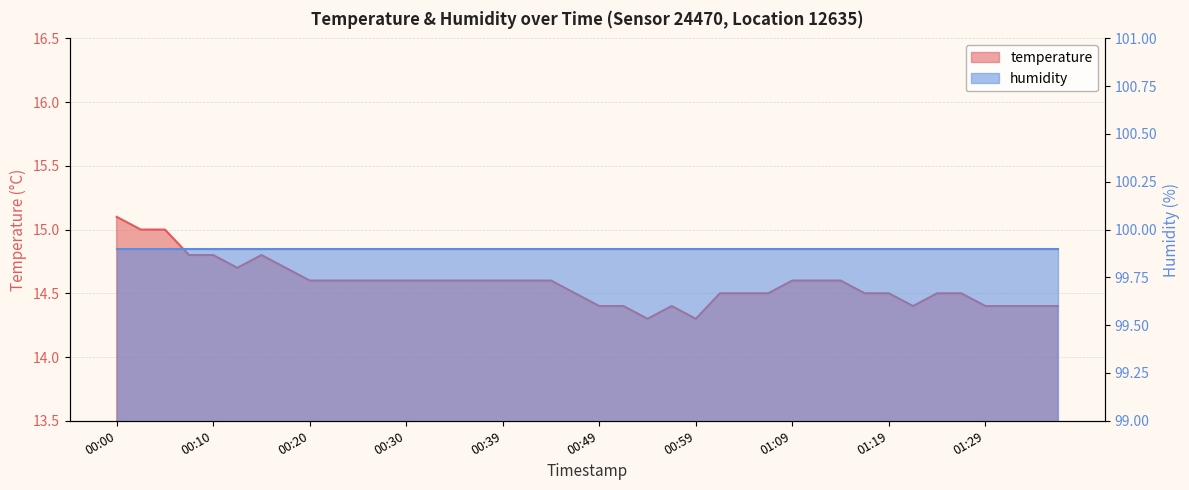

What is the change in value from 00:37 to 00:57?

-0.2